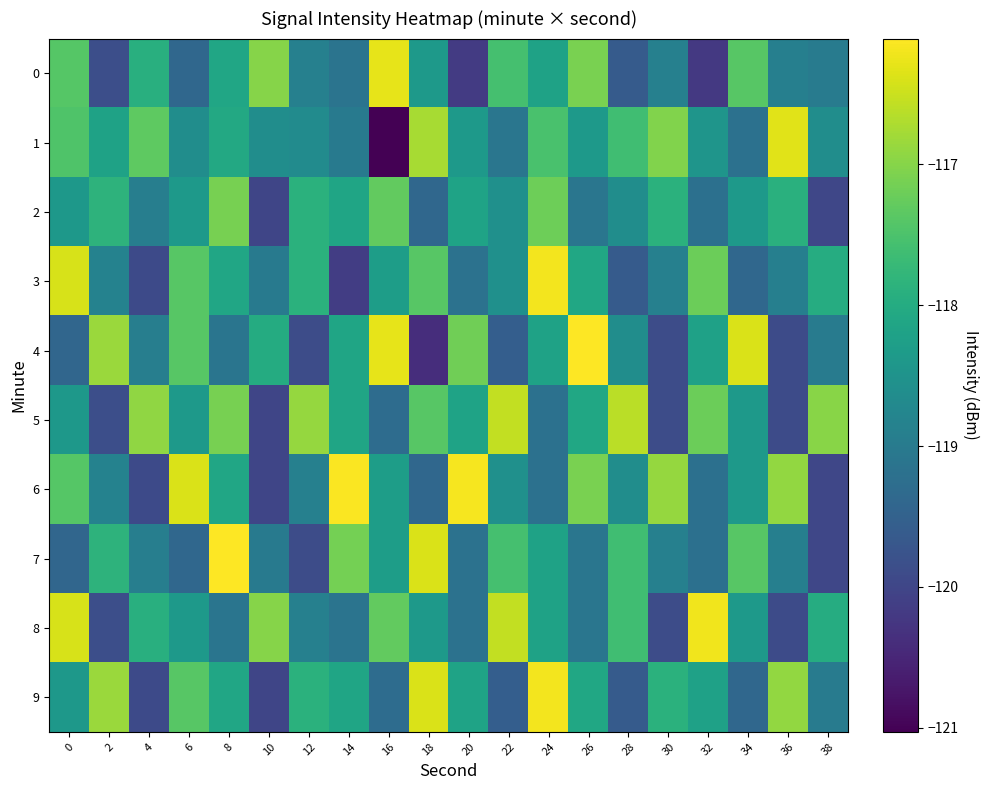

Reading right to left, list all the values displayed in this chart.

0: 38=-119.0	36=-118.9	34=-117.4	32=-120.2	30=-118.9	28=-119.6	26=-117.1	24=-118.2	22=-117.6	20=-120.2	18=-118.4	16=-116.3	14=-119.1	12=-118.9	10=-117.0	8=-118.1	6=-119.4	4=-117.9	2=-119.8	0=-117.4
1: 38=-118.6	36=-116.3	34=-119.2	32=-118.5	30=-117.0	28=-117.6	26=-118.4	24=-117.5	22=-119.1	20=-118.4	18=-116.7	16=-121.0	14=-119.0	12=-118.7	10=-118.6	8=-118.1	6=-118.6	4=-117.3	2=-118.2	0=-117.5
2: 38=-120.0	36=-117.9	34=-118.4	32=-119.2	30=-117.9	28=-118.6	26=-119.1	24=-117.2	22=-118.6	20=-118.2	18=-119.4	16=-117.3	14=-118.1	12=-117.9	10=-120.0	8=-117.1	6=-118.4	4=-118.9	2=-117.8	0=-118.4
3: 38=-118.0	36=-118.9	34=-119.4	32=-117.2	30=-118.9	28=-119.6	26=-118.1	24=-116.2	22=-118.6	20=-119.2	18=-117.4	16=-118.3	14=-120.1	12=-117.9	10=-119.0	8=-118.1	6=-117.4	4=-119.9	2=-118.8	0=-116.4
4: 38=-119.0	36=-119.9	34=-116.4	32=-118.2	30=-119.9	28=-118.6	26=-116.1	24=-118.2	22=-119.6	20=-117.2	18=-120.4	16=-116.3	14=-118.1	12=-119.9	10=-118.0	8=-119.1	6=-117.4	4=-118.9	2=-116.8	0=-119.4
5: 38=-117.0	36=-119.9	34=-118.4	32=-117.2	30=-119.9	28=-116.6	26=-118.1	24=-119.2	22=-116.6	20=-118.2	18=-117.4	16=-119.3	14=-118.1	12=-116.9	10=-120.0	8=-117.1	6=-118.4	4=-116.9	2=-119.8	0=-118.4
6: 38=-120.0	36=-116.9	34=-118.4	32=-119.2	30=-116.9	28=-118.6	26=-117.1	24=-119.2	22=-118.6	20=-116.2	18=-119.4	16=-118.3	14=-116.1	12=-118.9	10=-120.0	8=-118.1	6=-116.4	4=-119.9	2=-118.8	0=-117.4
7: 38=-120.0	36=-118.9	34=-117.4	32=-119.2	30=-118.9	28=-117.6	26=-119.1	24=-118.2	22=-117.6	20=-119.2	18=-116.4	16=-118.3	14=-117.1	12=-119.9	10=-119.0	8=-116.1	6=-119.4	4=-118.9	2=-117.8	0=-119.4
8: 38=-118.0	36=-119.9	34=-118.4	32=-116.2	30=-119.9	28=-117.6	26=-119.1	24=-118.2	22=-116.6	20=-119.2	18=-118.4	16=-117.3	14=-119.1	12=-118.9	10=-117.0	8=-119.1	6=-118.4	4=-117.9	2=-119.8	0=-116.4
9: 38=-119.0	36=-116.9	34=-119.4	32=-118.2	30=-117.9	28=-119.6	26=-118.1	24=-116.2	22=-119.6	20=-118.2	18=-116.4	16=-119.3	14=-118.1	12=-117.9	10=-120.0	8=-118.1	6=-117.4	4=-119.9	2=-116.8	0=-118.4